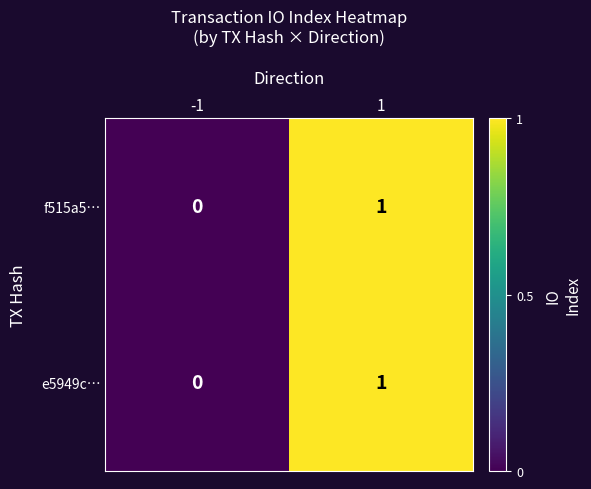

Is the value of e5949c… at -1 greater than the value of f515a5… at 1?

No